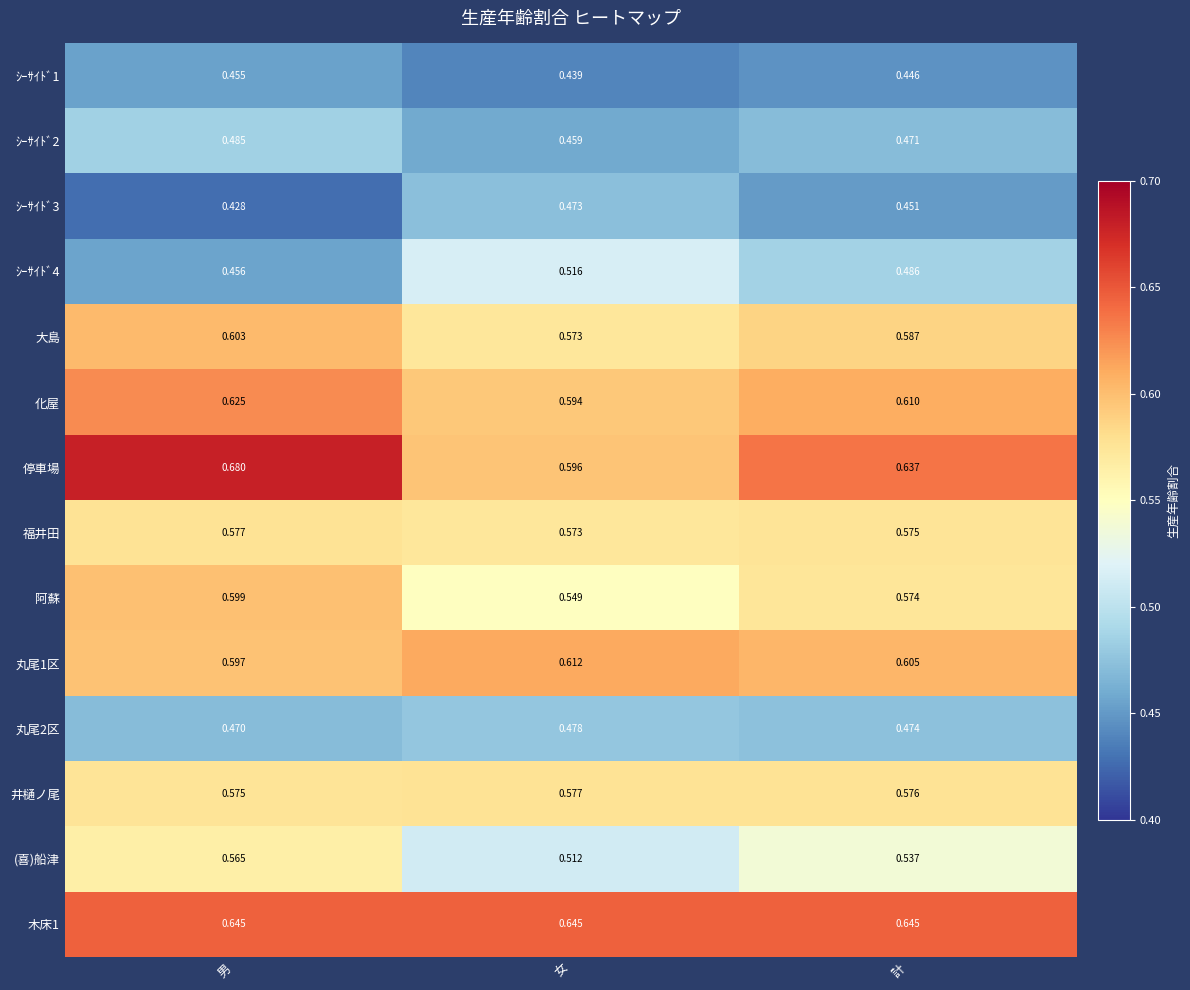

Between 男 and 計, which series saw the biggest shift?

停車場